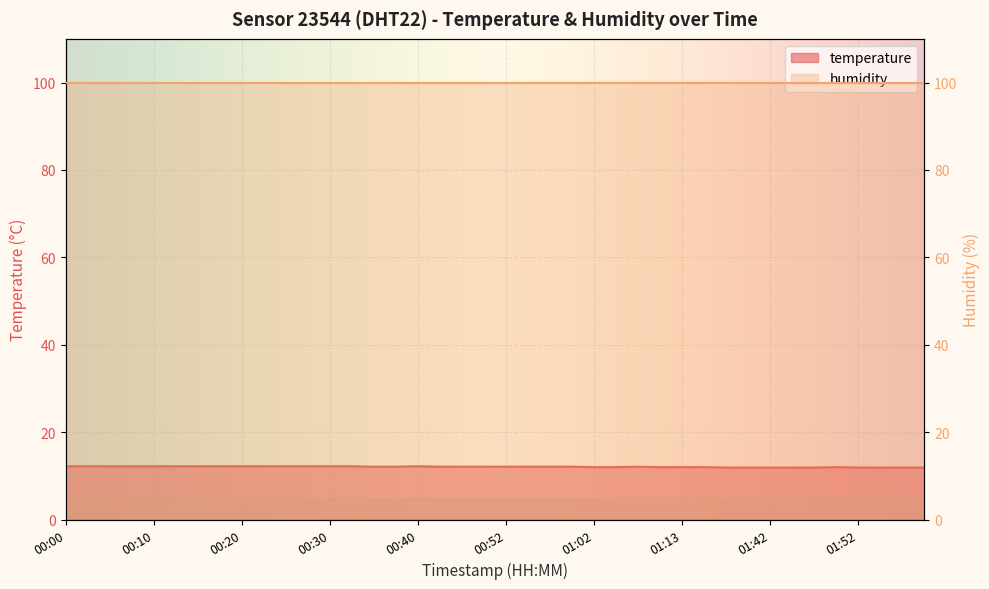

What is the difference between the second highest and second lowest values?

0.3